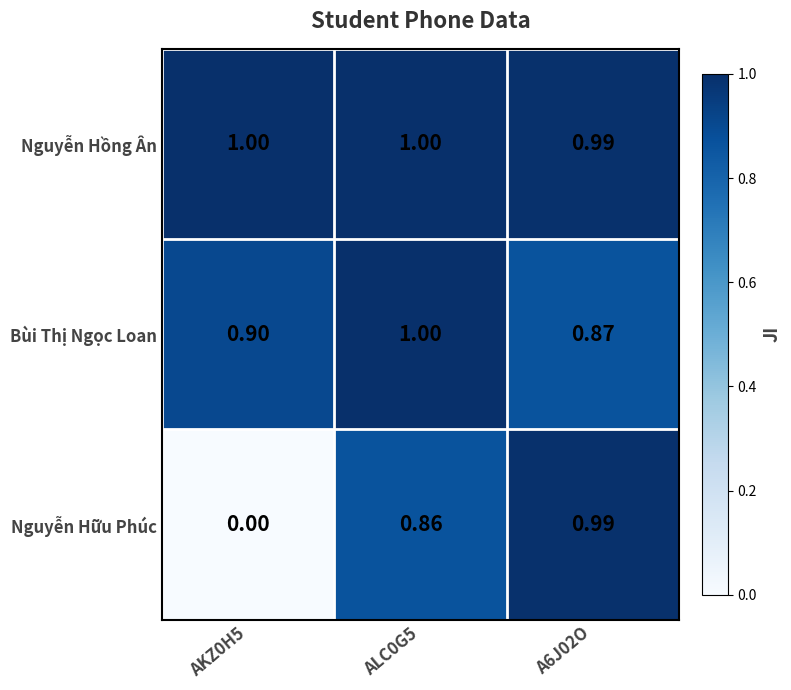

What is the difference between the highest and lowest values at ALC0G5?

0.1